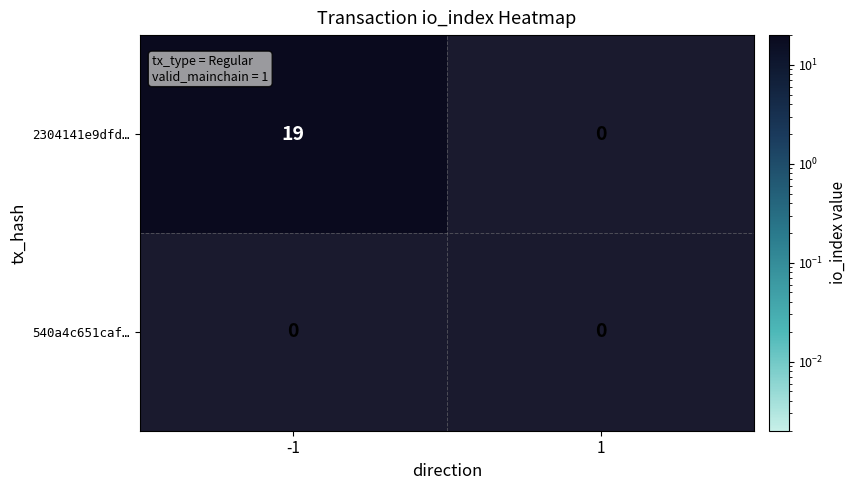

What is the spread (max minus min) of values at -1?

19